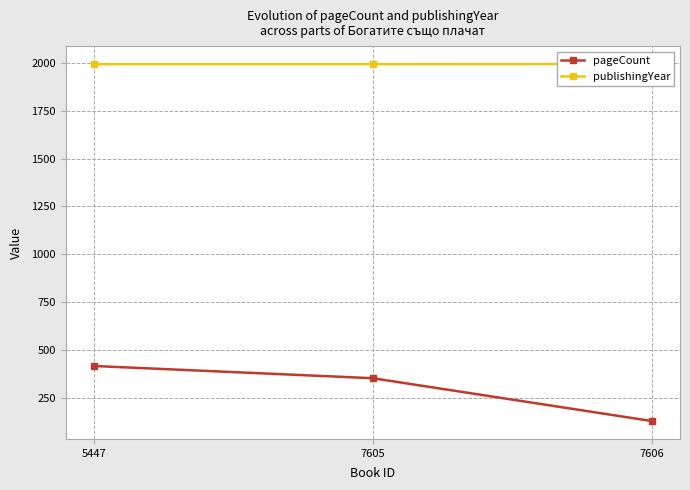

How many lines are shown in the chart?

2